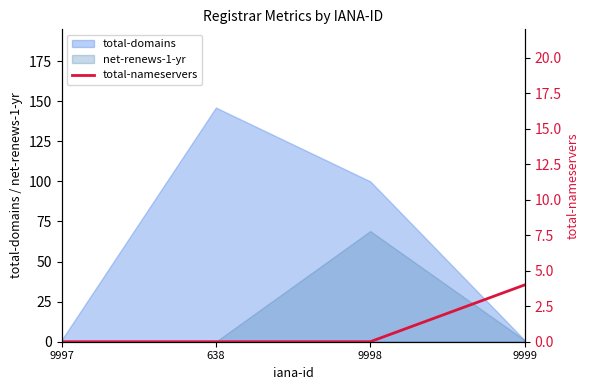

What is the label of the 3rd point from the right?

638